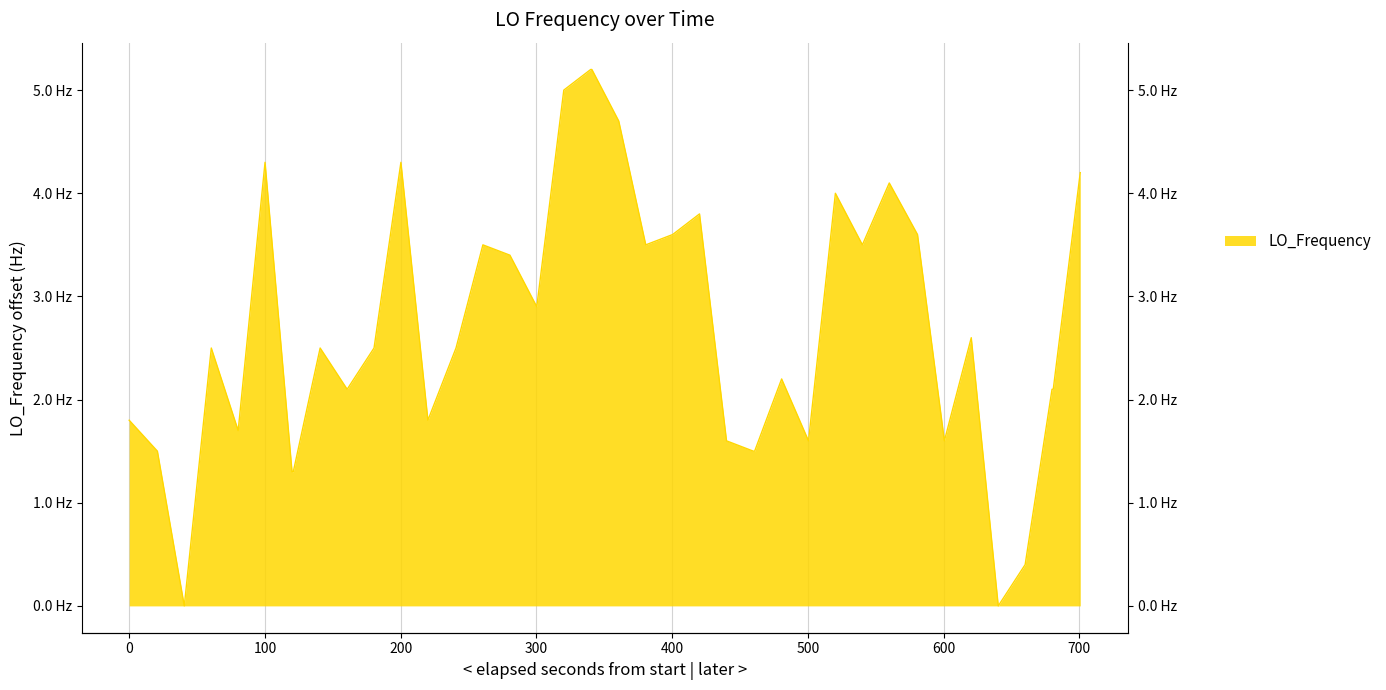

How many values exceed 2?

26